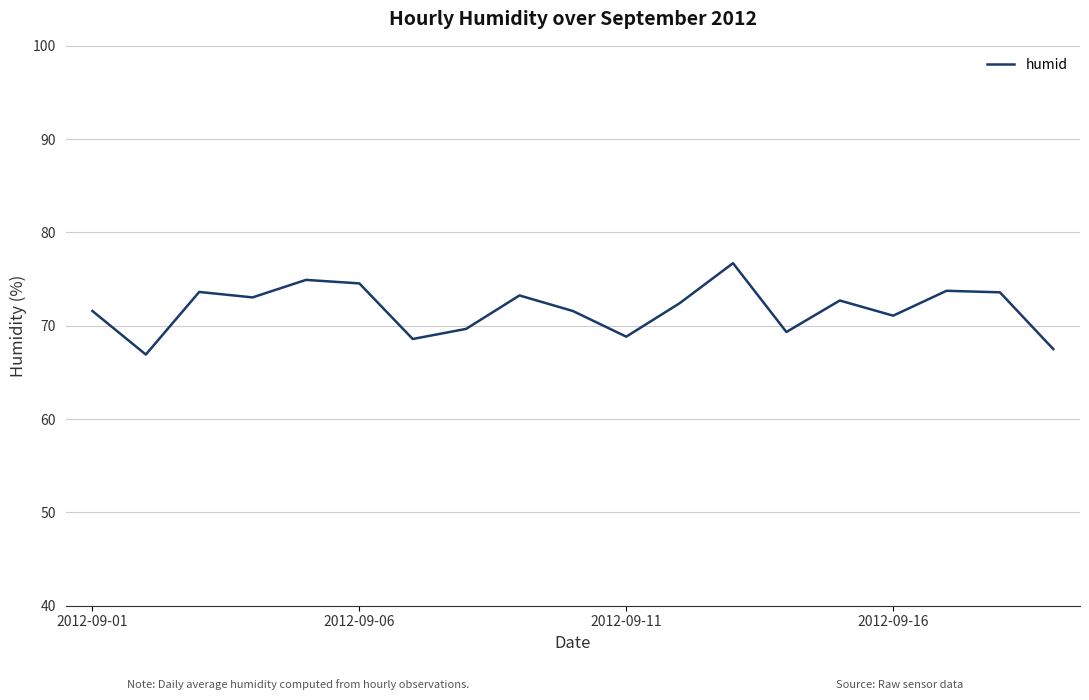

What is the difference between the maximum and minimum values?

9.8